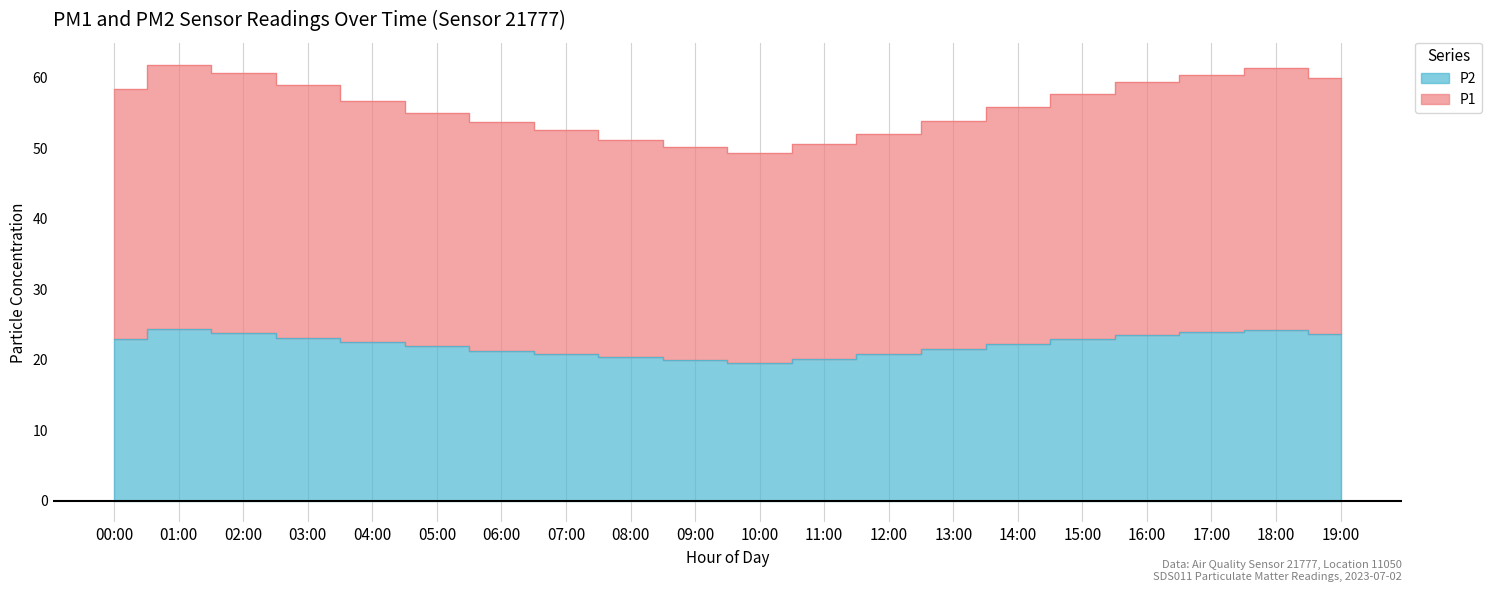

Which series has the widest spread of values?

P1